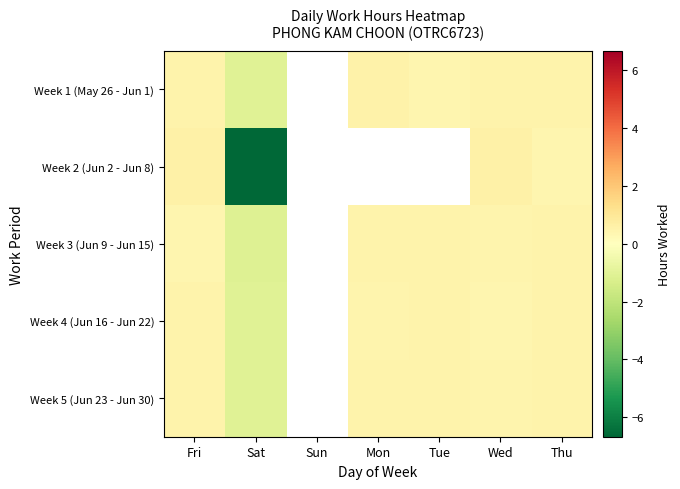

Between Mon and Tue, which is larger?

Mon